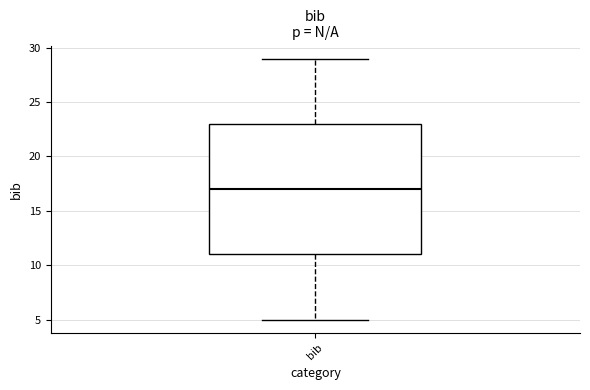

Where does the lower whisker of the box for bib end on the y-axis? The values are not printed on the chart, so give them approximately, as read against the axis.

5